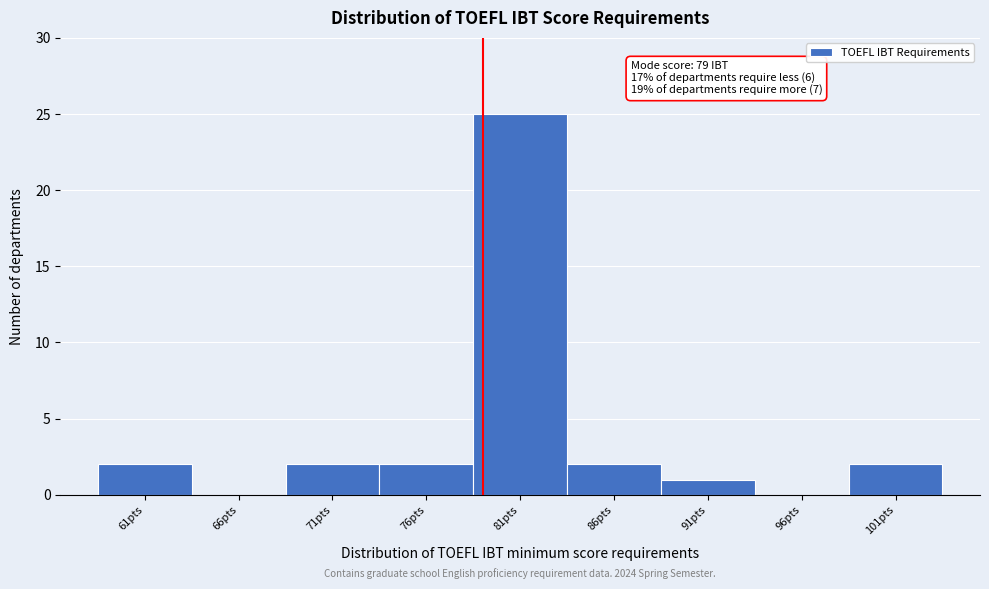

Which range on the x-axis has the tallest bar?

78.5 to 83.5